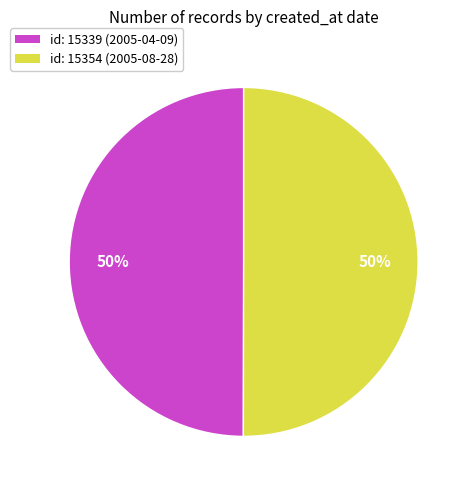

To the nearest percent, what is the average slice percentage?

50%